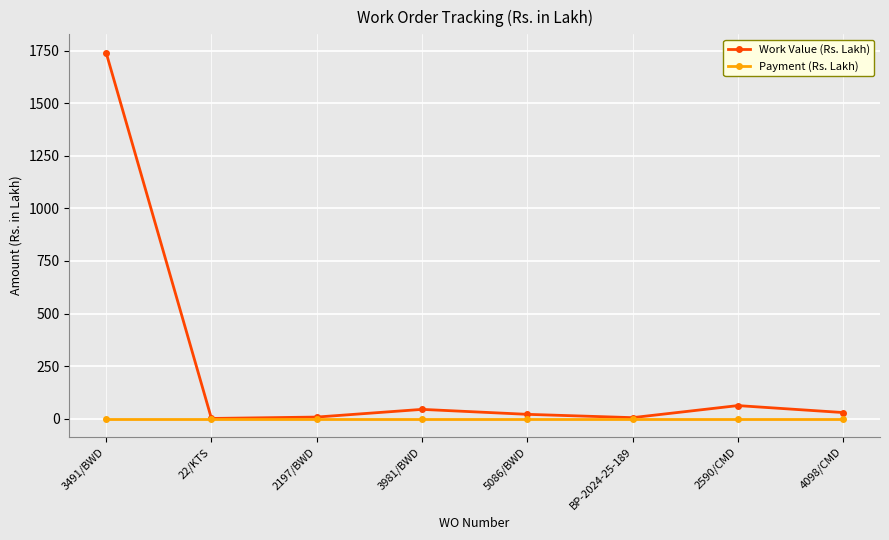

Rank the series at 3981/BWD from highest to lowest value.

Work Value (Rs. Lakh), Payment (Rs. Lakh)